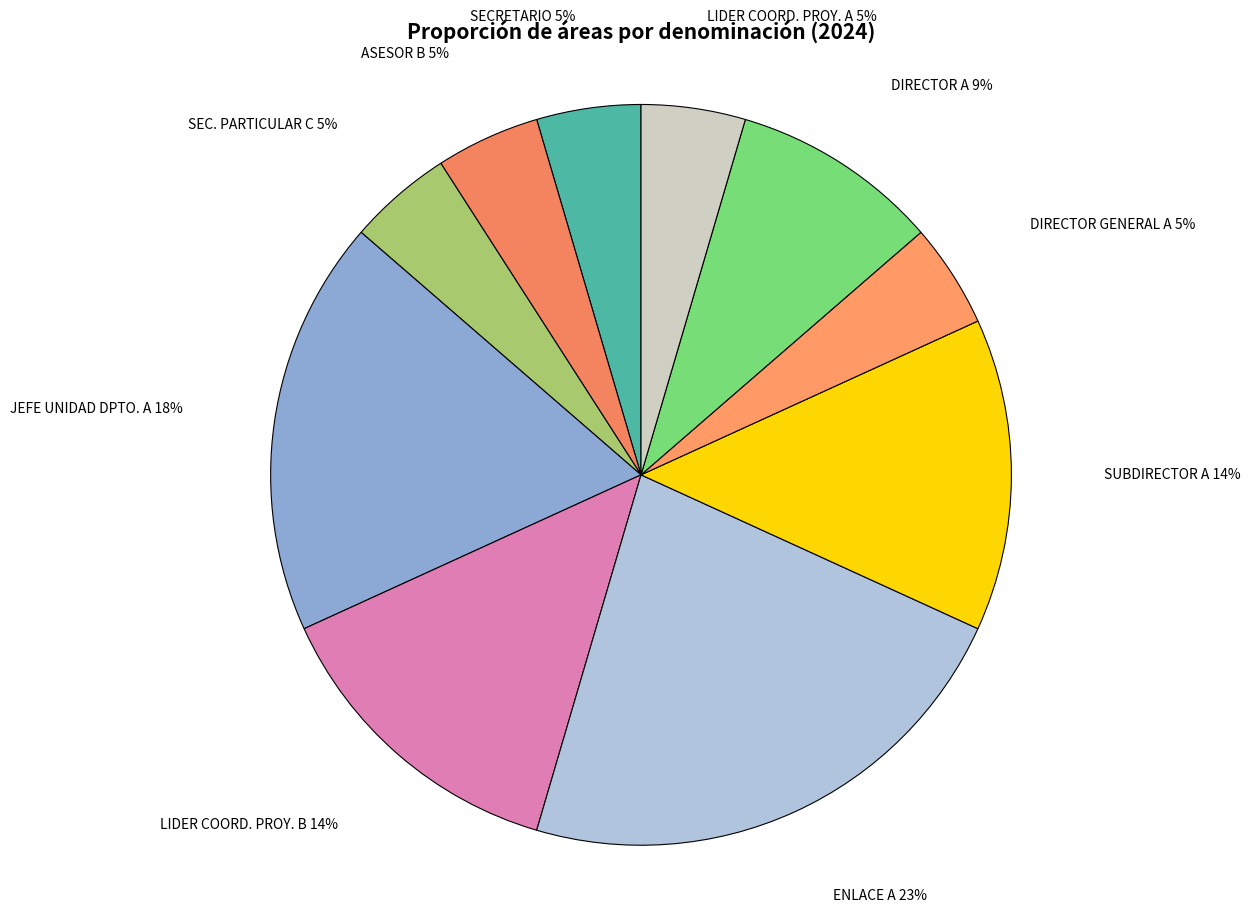

Do ASESOR B and SEC. PARTICULAR C together represent more than half of the pie?

No